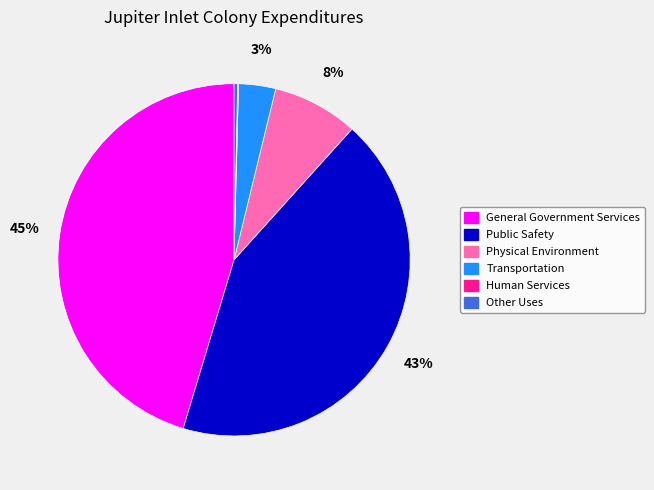

To the nearest percent, what is the difference between the largest and smallest slice percentages?

45%